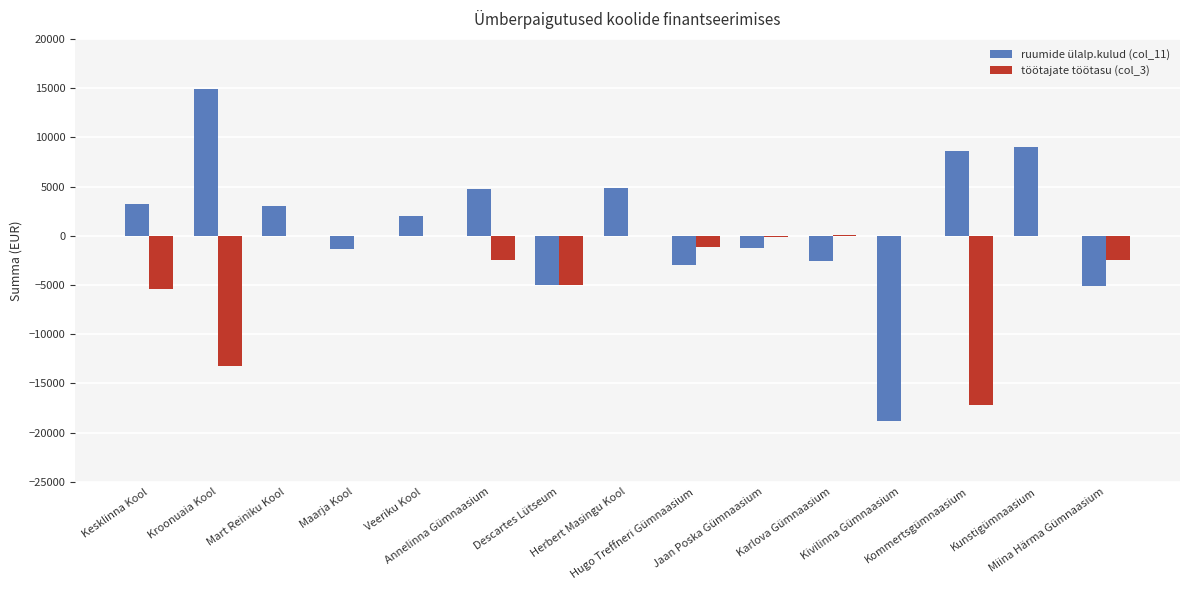

Does the chart contain stacked bars?

No